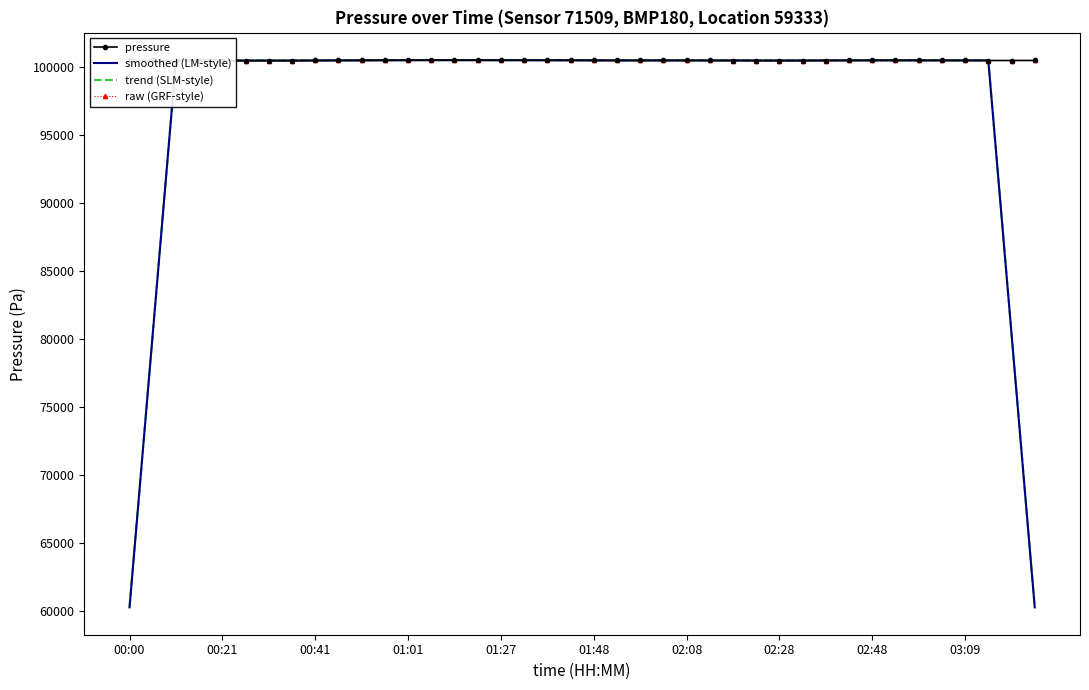

How many data points in pressure are above 100481?

22